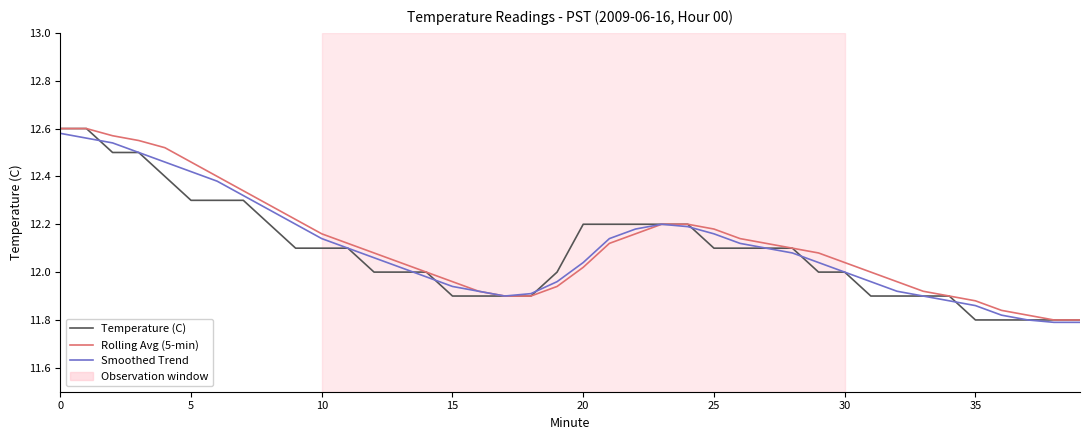

Is this an area chart (filled region under the line)?

No